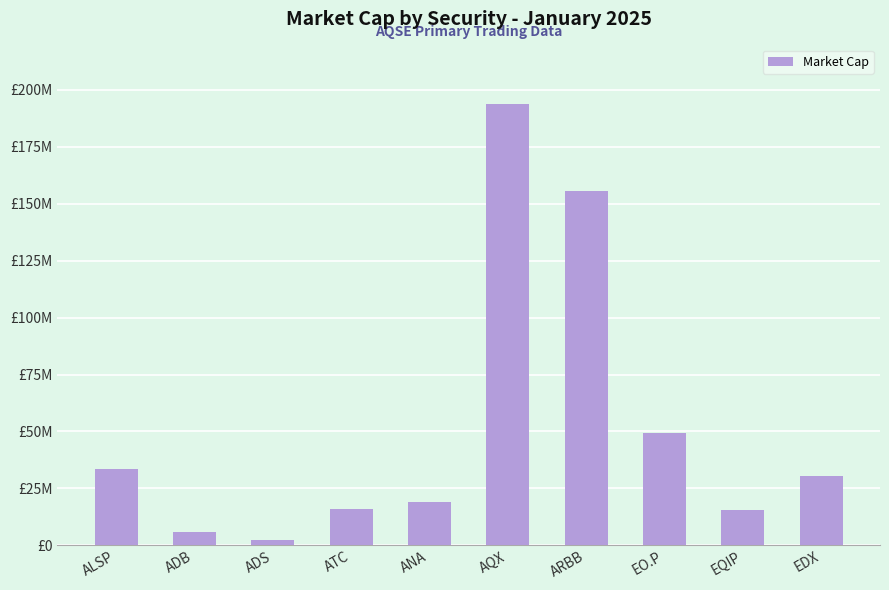

What is the average value?

52181269.5